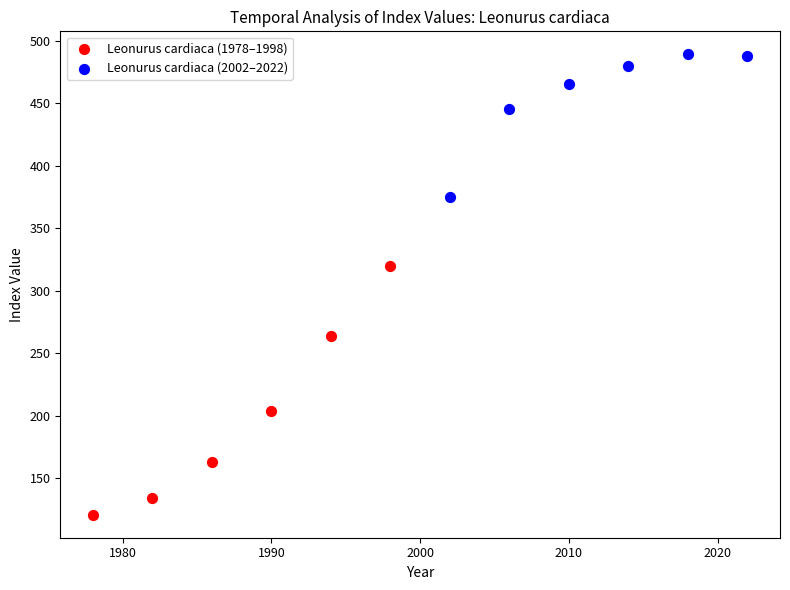

Which series reaches the maximum Y coordinate?

Leonurus cardiaca (2002–2022)